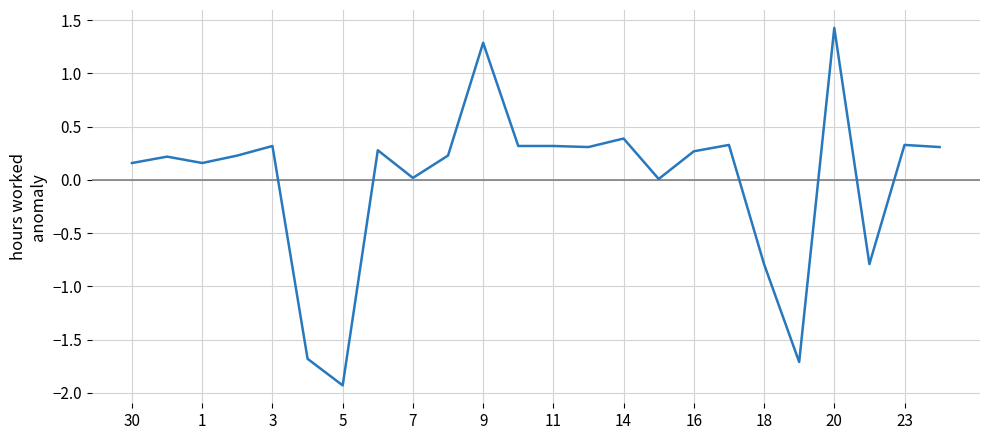

What is the difference between the maximum and minimum values?

3.4